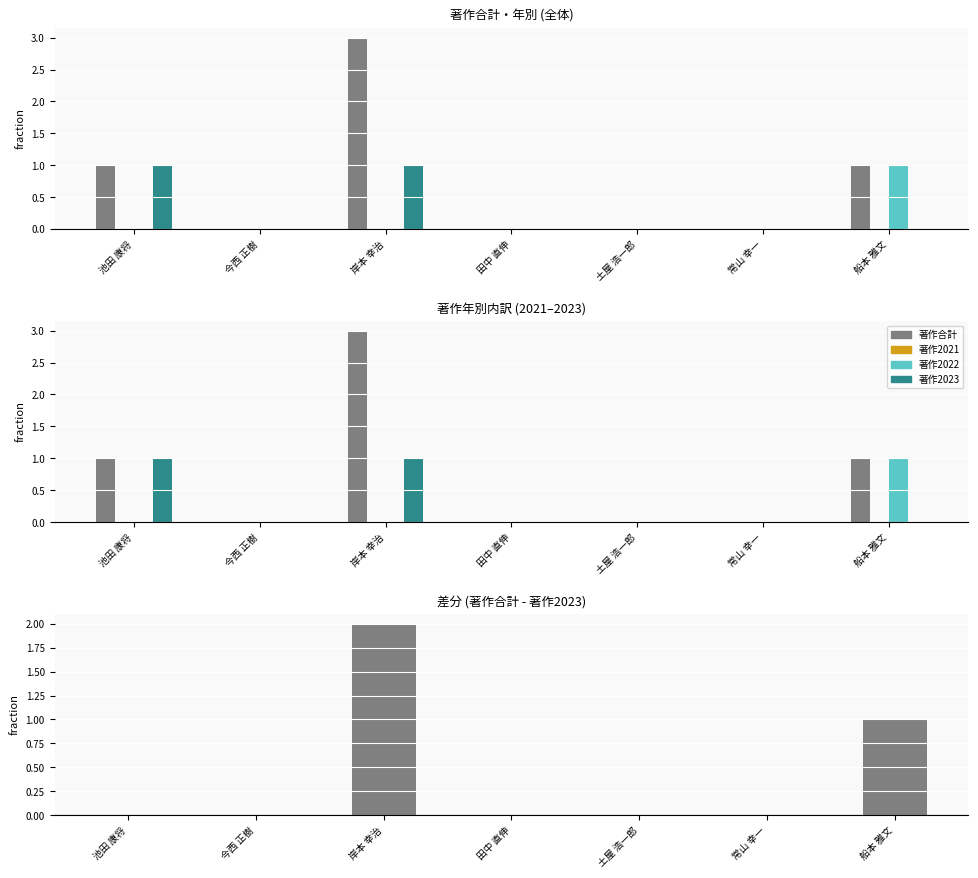

The value of 著作2023 at 土屋 浩一郎 is 0. True or false?

True